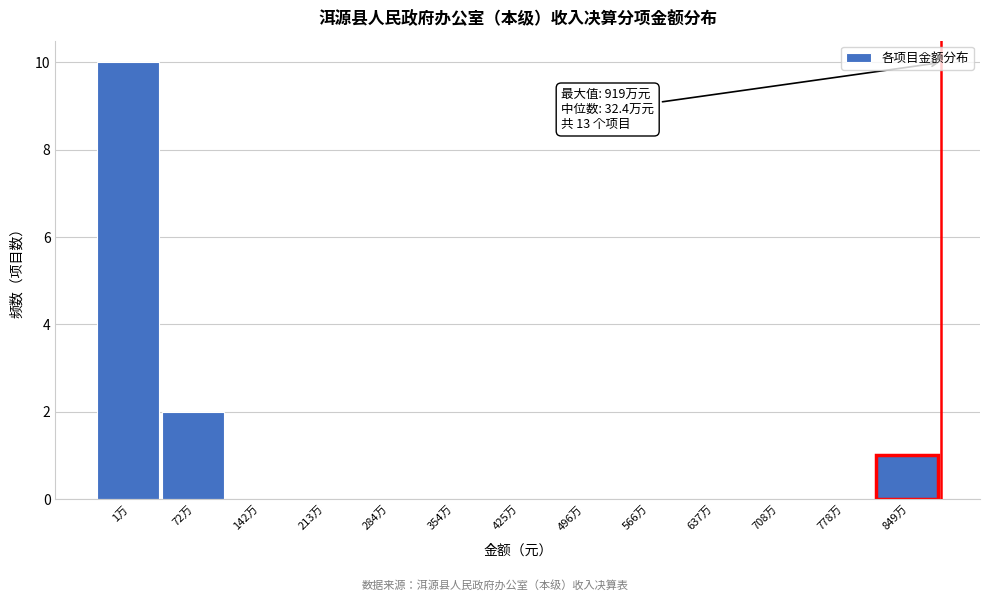

Reading left to right, list all the values displayed in this chart.

1万=10	72万=2	142万=0	213万=0	284万=0	354万=0	425万=0	496万=0	566万=0	637万=0	708万=0	778万=0	849万=1